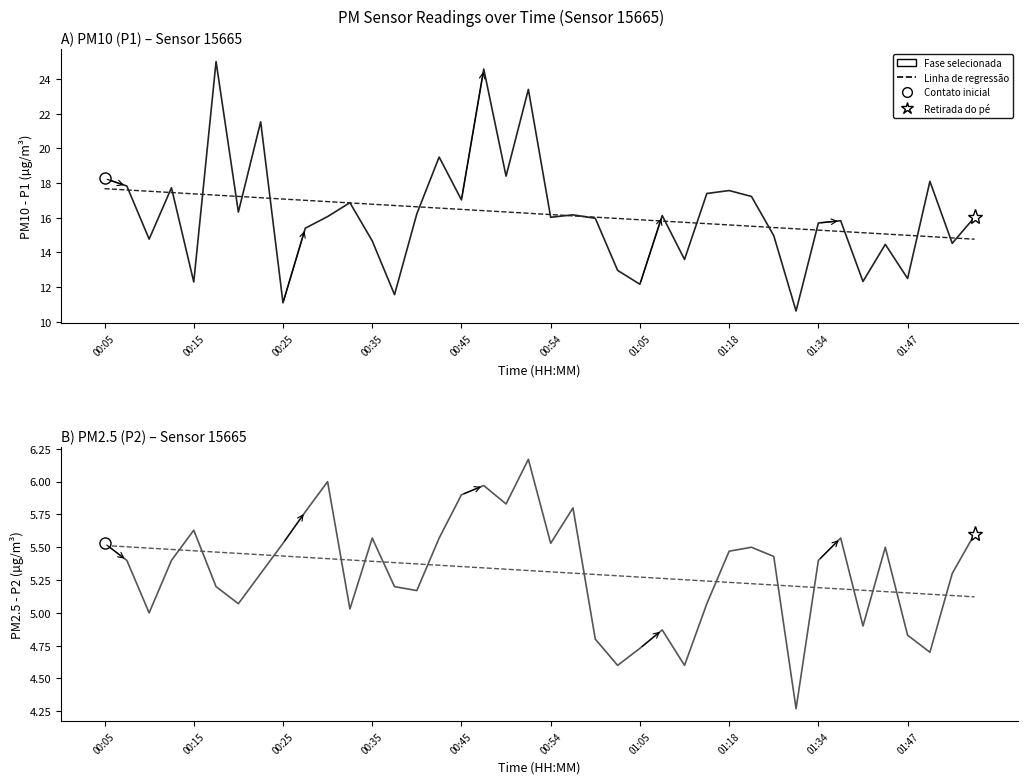

Which series changed the most between 13 and 14?

P1 (PM10)